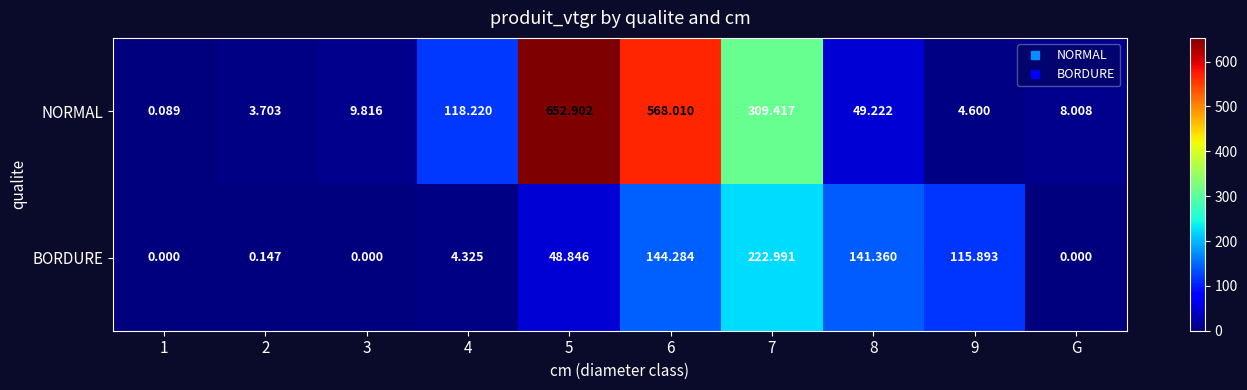

Which series has the largest total across all categories?

NORMAL